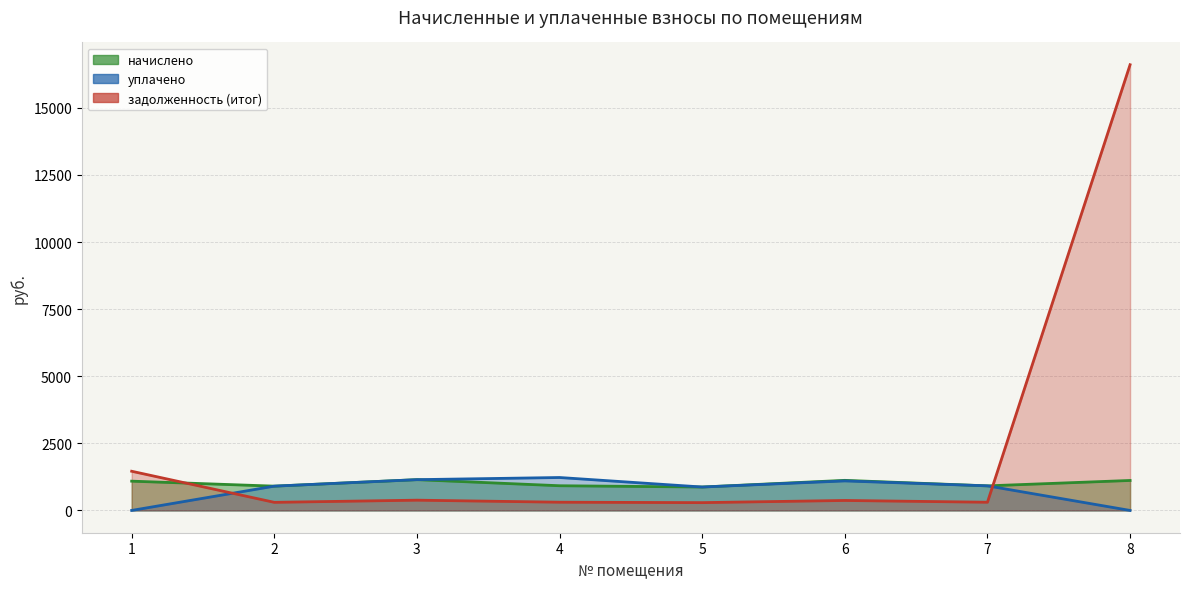

Where is the first local maximum for уплачено?

4